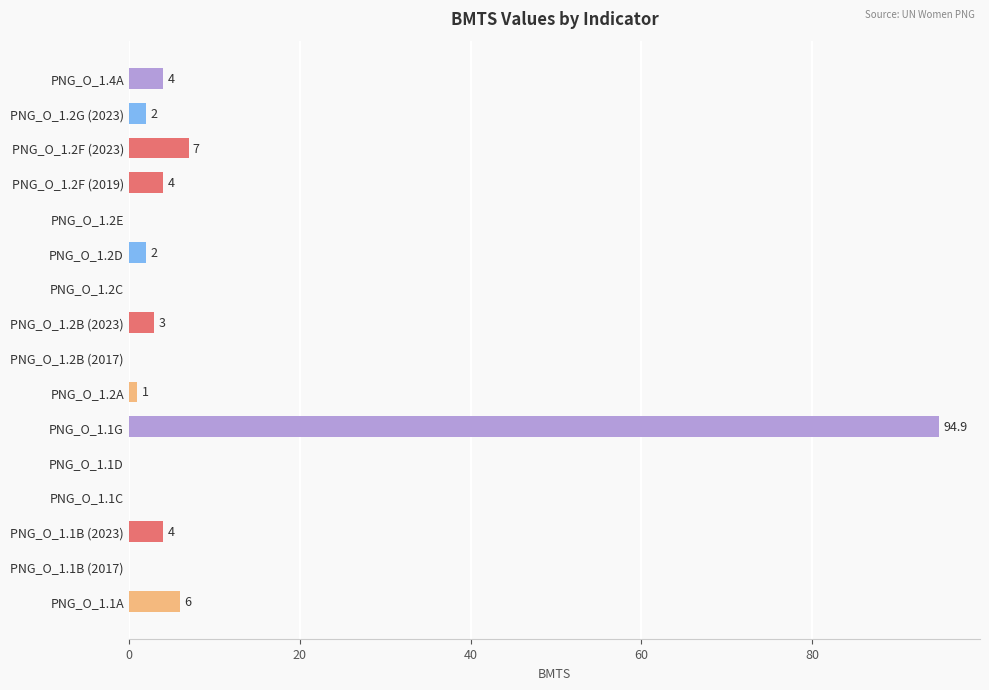

How many positive values are there?

10